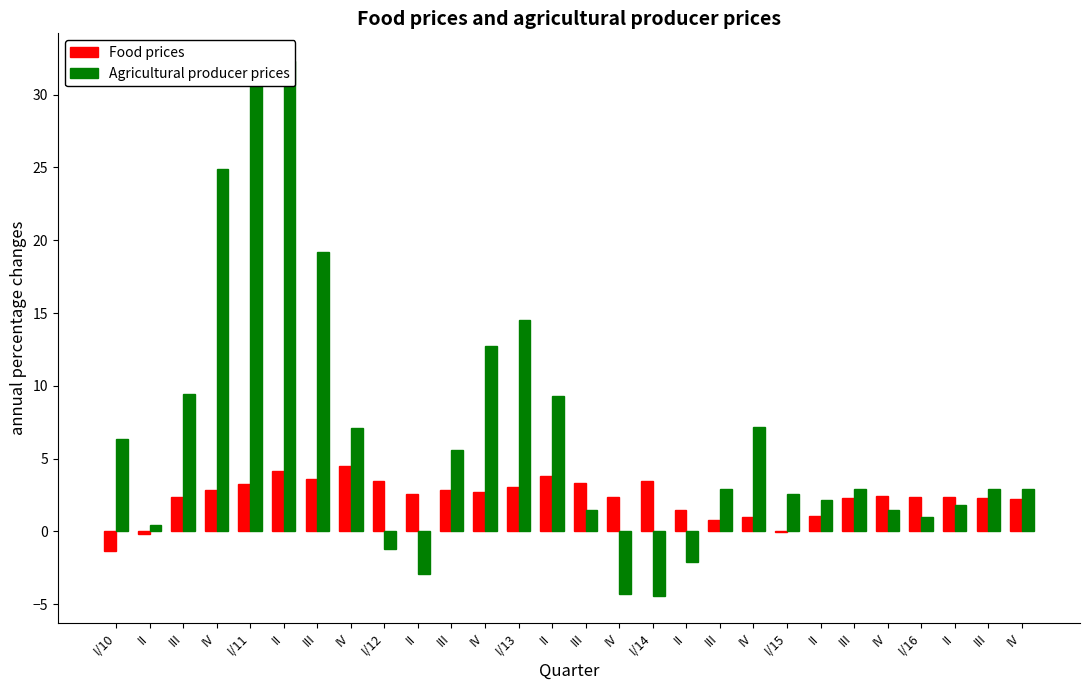

What is the maximum value shown in the chart?

32.4